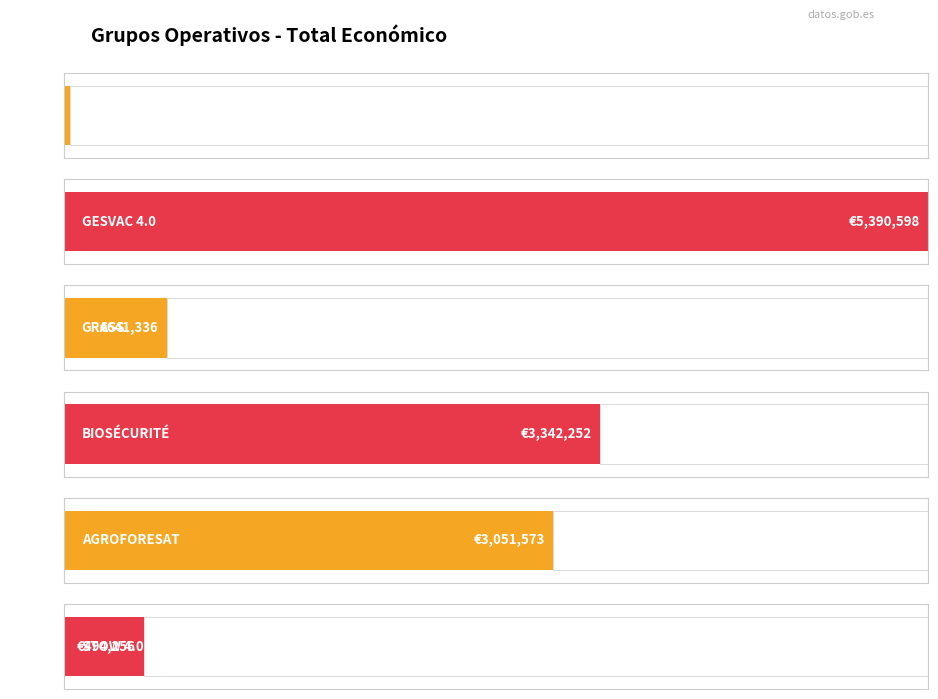

Rank the categories by value from highest to lowest.

GESVAC 4.0, BIOSÉCURITÉ, AGROFORESAT, GRASS, STOW 4.0, IoT Rur